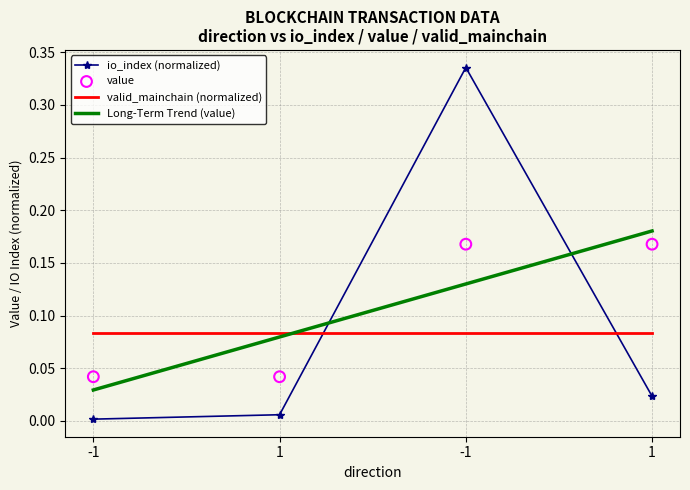

Which series reaches the minimum Y coordinate?

io_index (normalized)